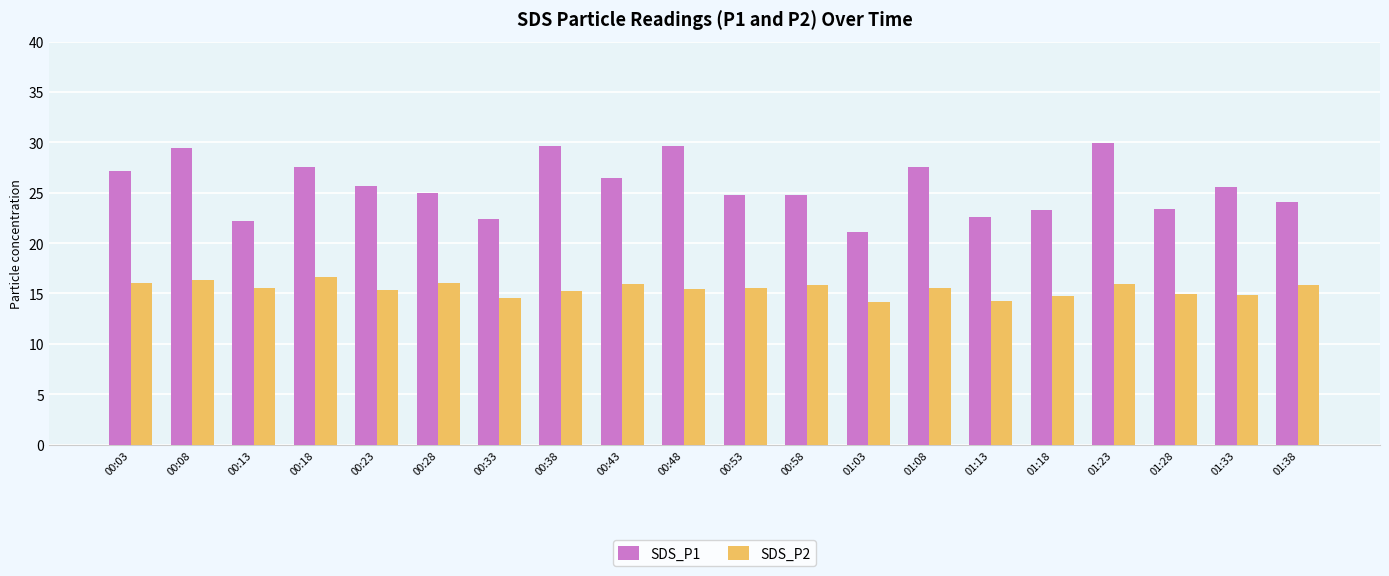

What is the greatest value displayed?

30.0